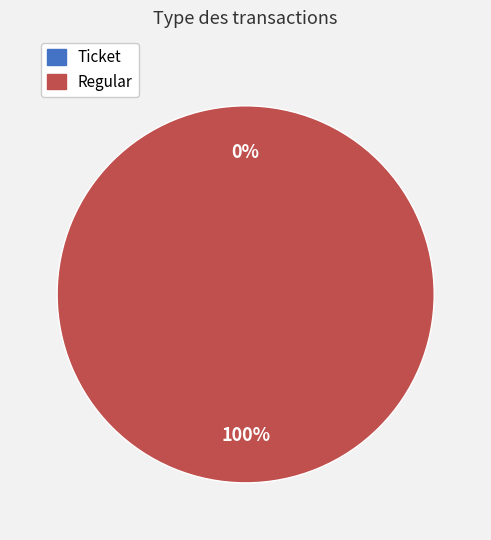

True or false: Ticket accounts for 15% of the total.

False